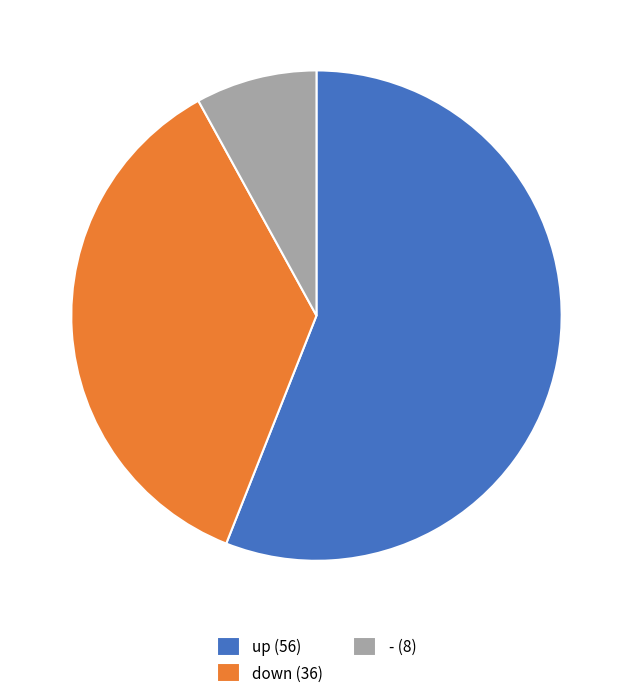

What is the largest slice in the pie chart?

up